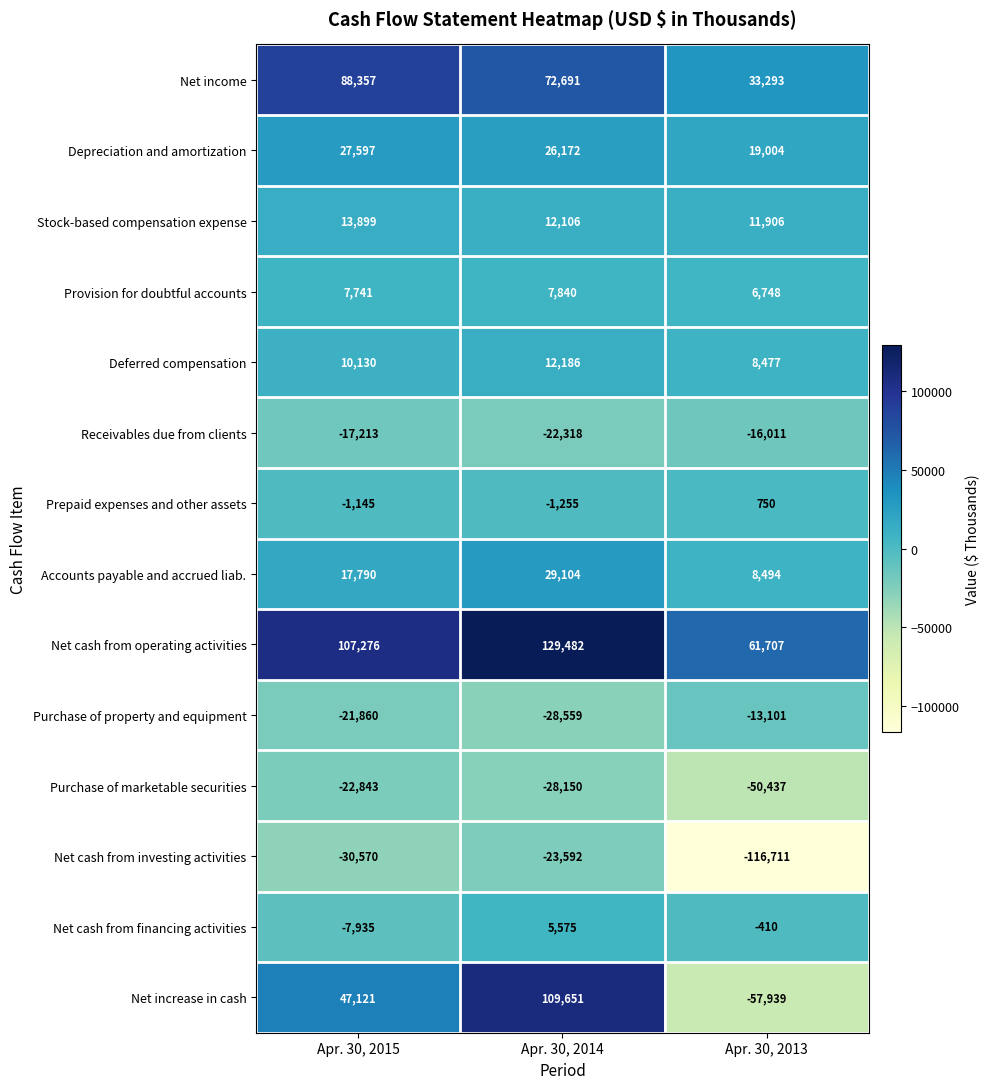

Which series has the largest range (max minus min)?

Net increase in cash